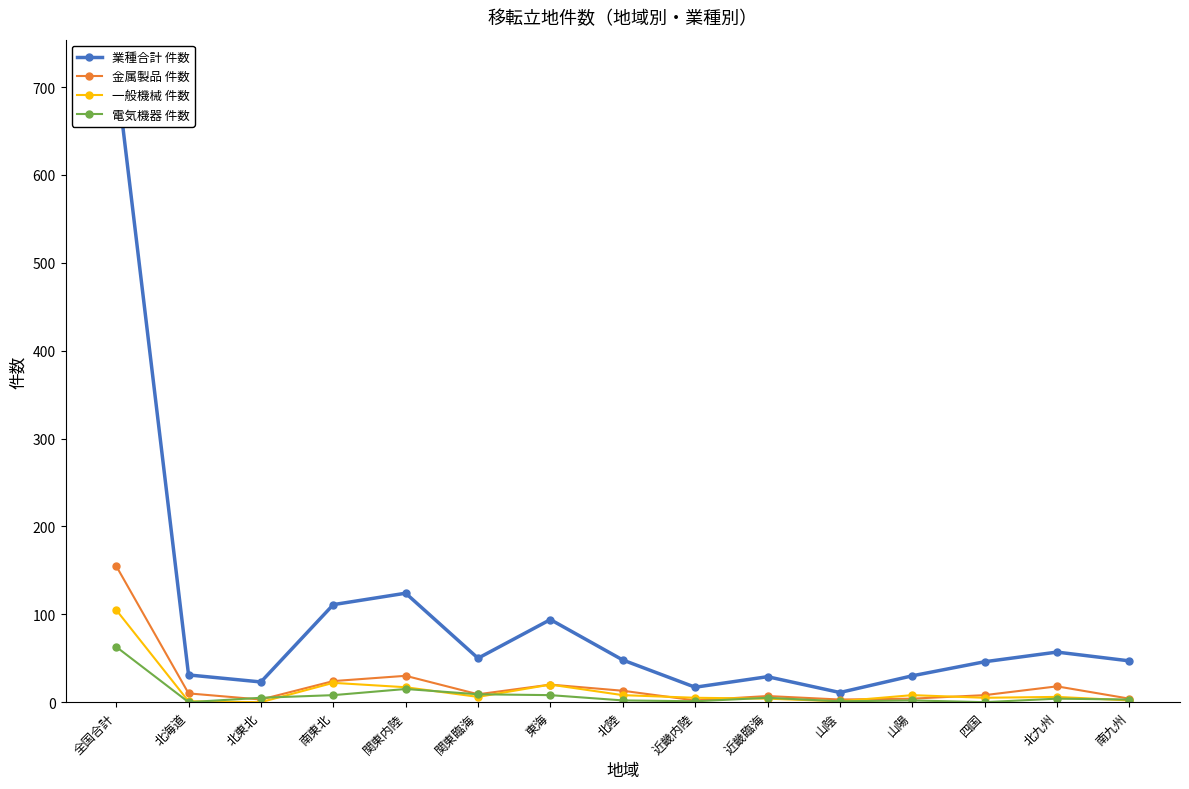

How many categories are shown in the chart?

15